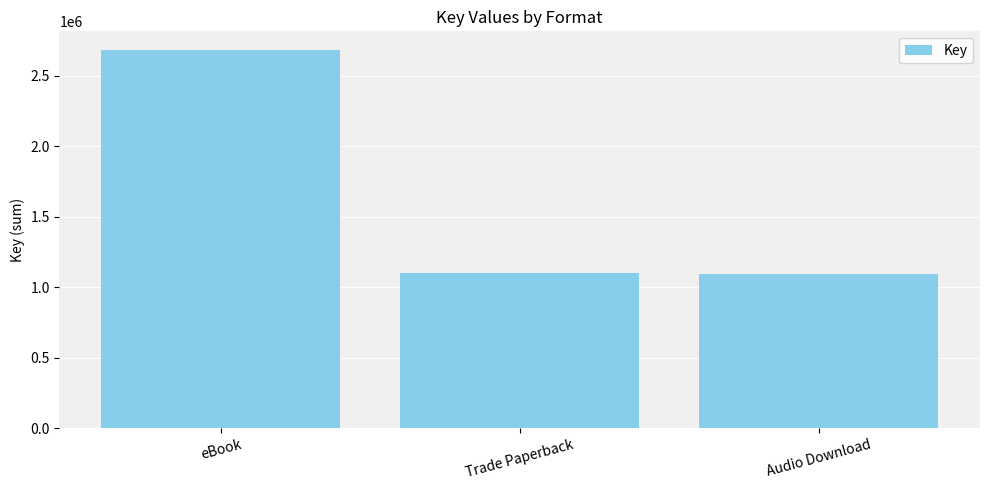

What position from the right is Trade Paperback?

2